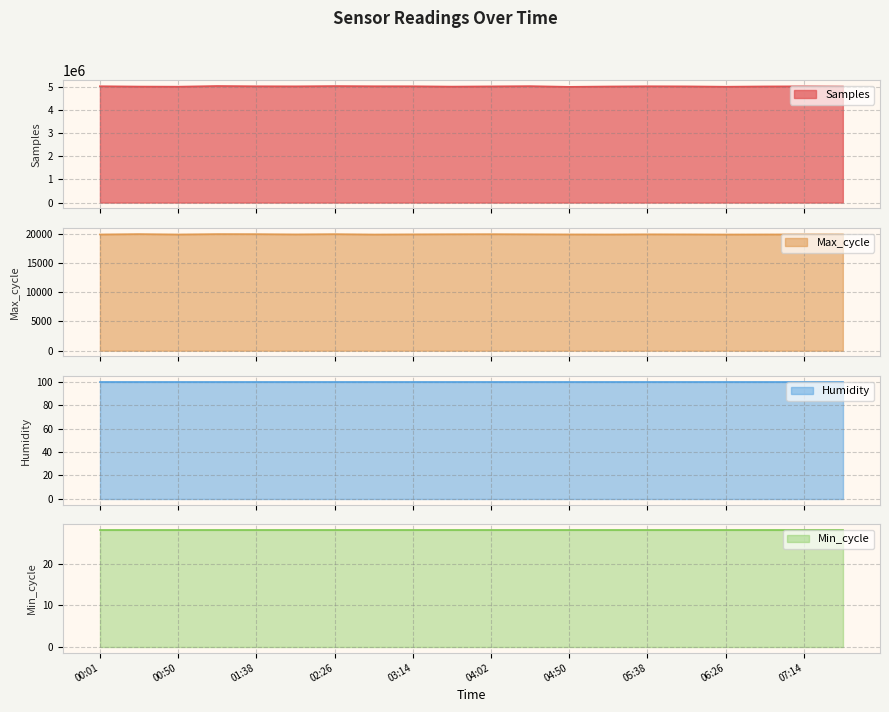

At which label does Max_cycle first exceed 19935?

00:26